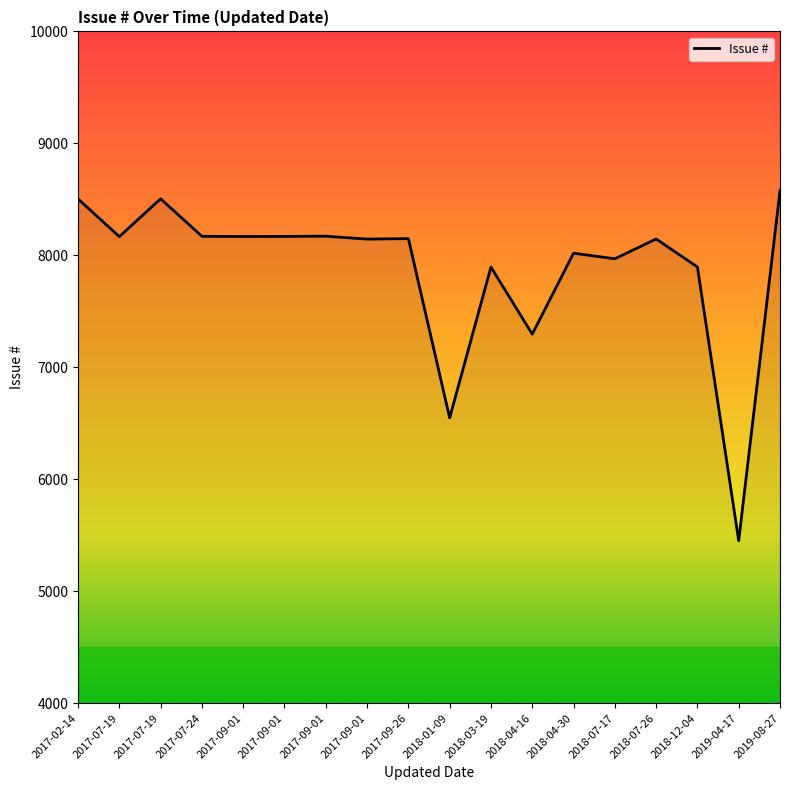

Does the chart display data point markers on the line(s)?

No